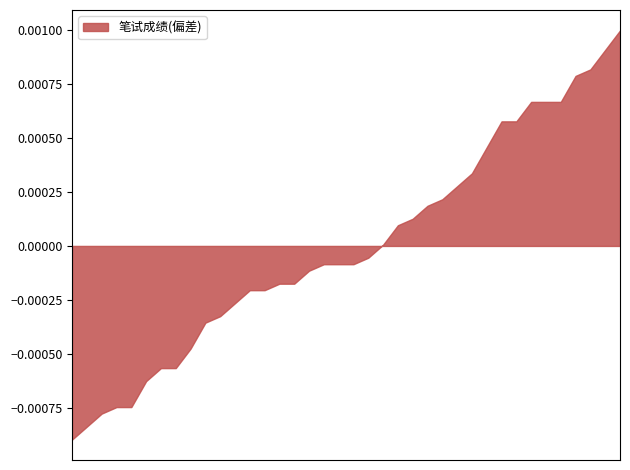

Where is the first local maximum?

20